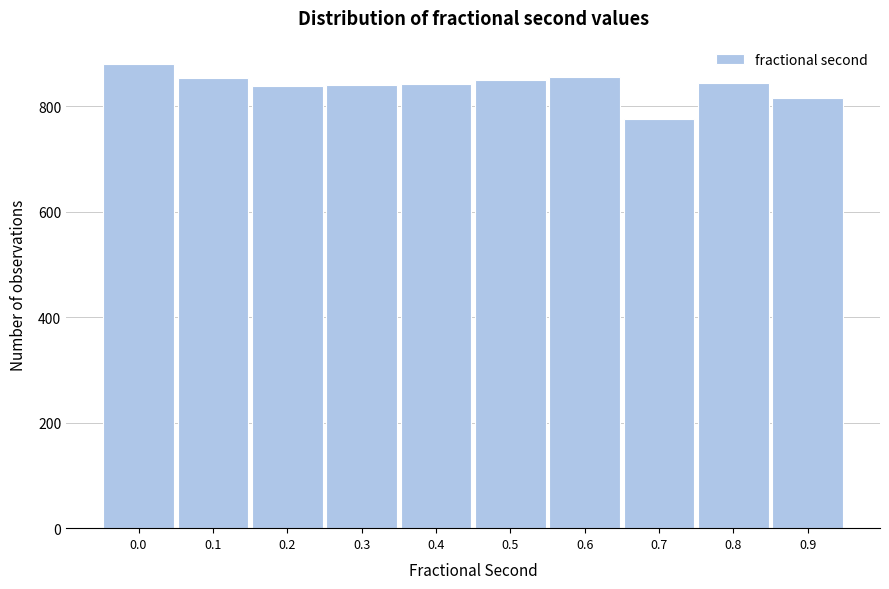

What is the value of the 8th bar from the left?

775